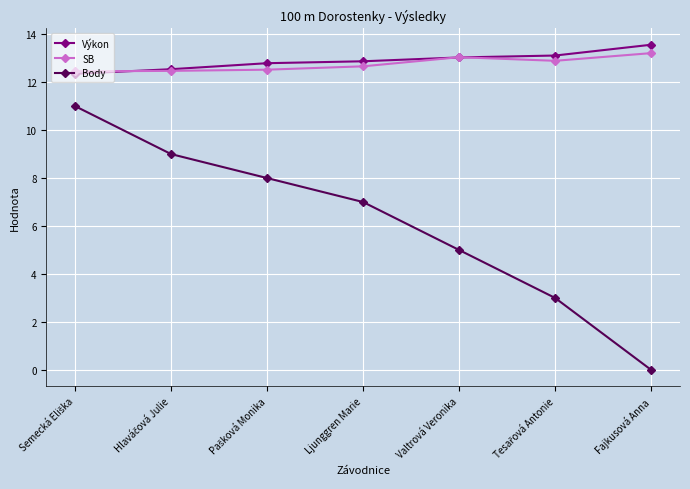

Is it true that Výkon equals 4.2 at Ljunggren Marie?

False